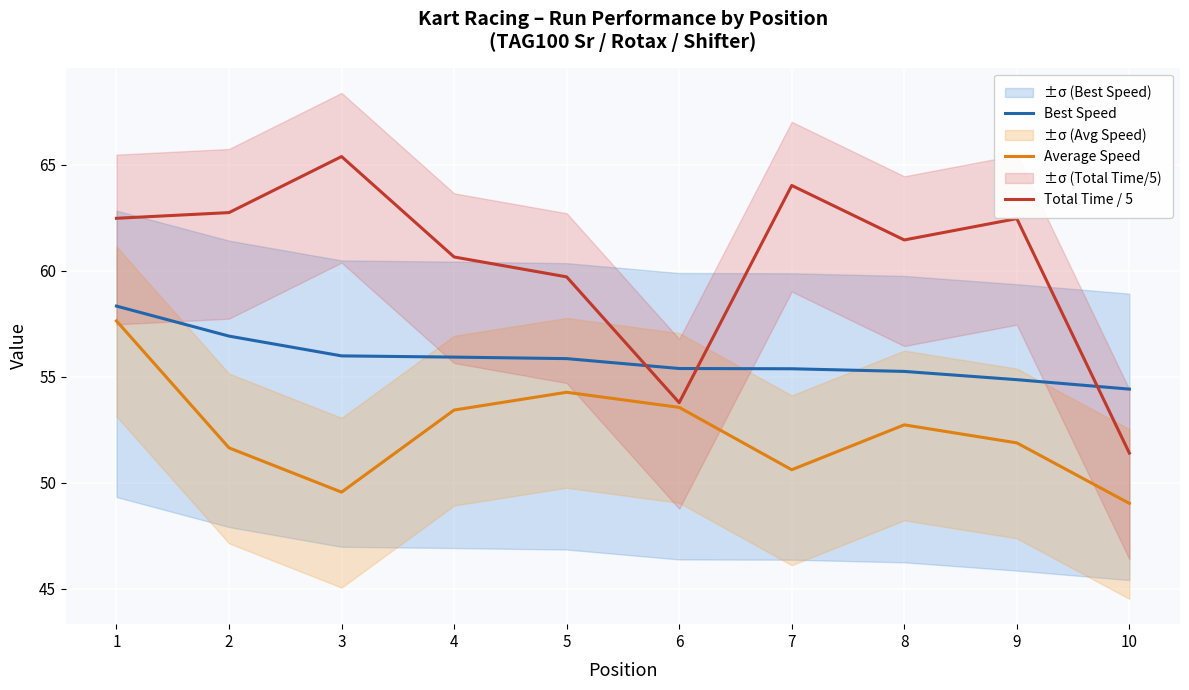

What is the lowest value of the Total Time / 5 series?

51.4